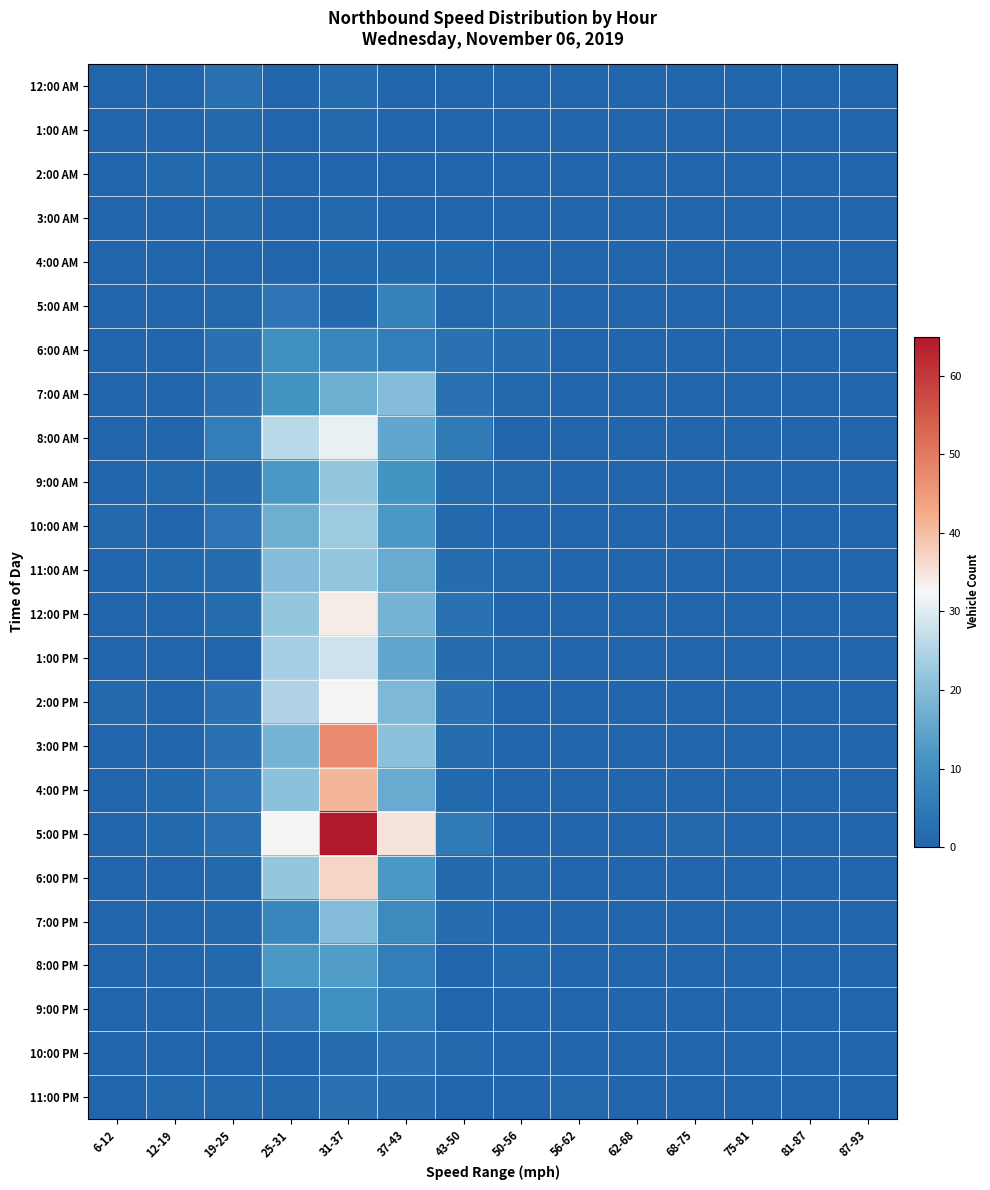

Rank the series at 37-43 from highest to lowest value.

5:00 PM, 3:00 PM, 7:00 AM, 2:00 PM, 12:00 PM, 11:00 AM, 4:00 PM, 8:00 AM, 1:00 PM, 10:00 AM, 6:00 PM, 9:00 AM, 7:00 PM, 5:00 AM, 6:00 AM, 8:00 PM, 9:00 PM, 10:00 PM, 11:00 PM, 4:00 AM, 12:00 AM, 1:00 AM, 2:00 AM, 3:00 AM